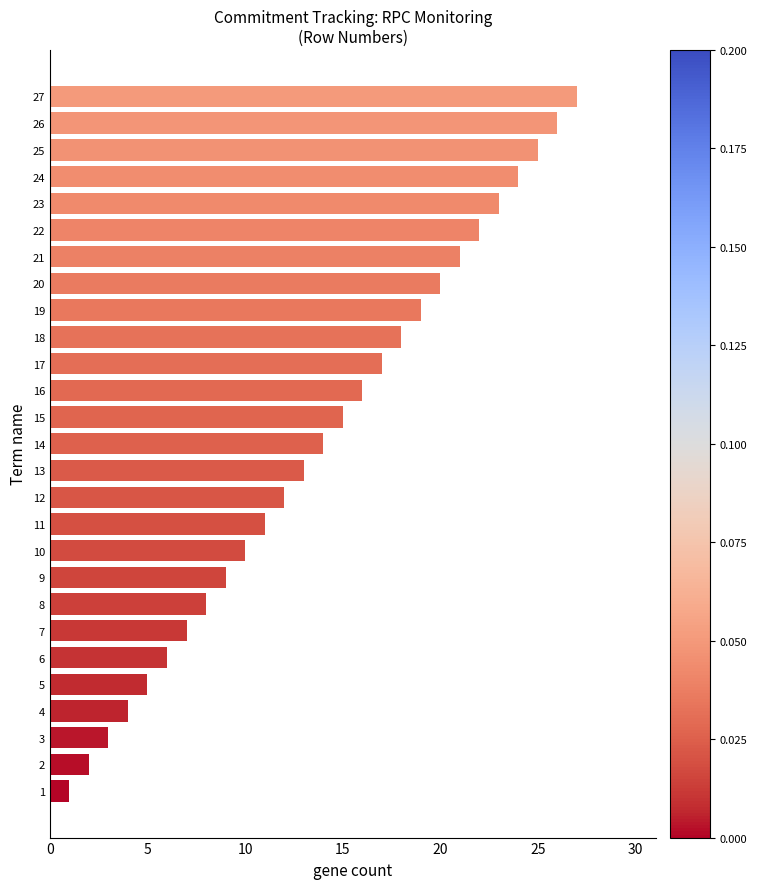

What is the average value?

14